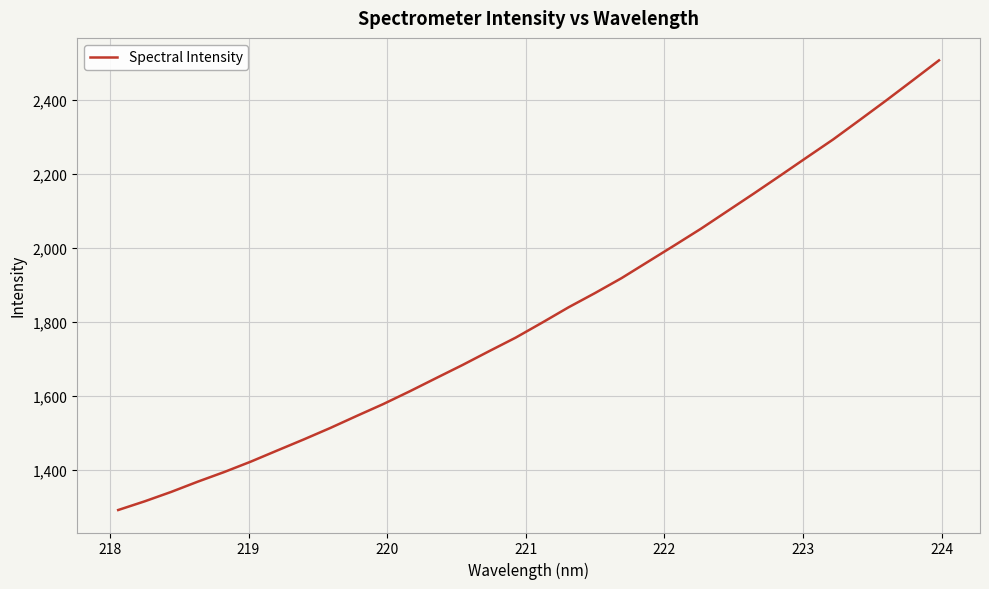

What is the difference between the maximum and minimum values?

1216.6